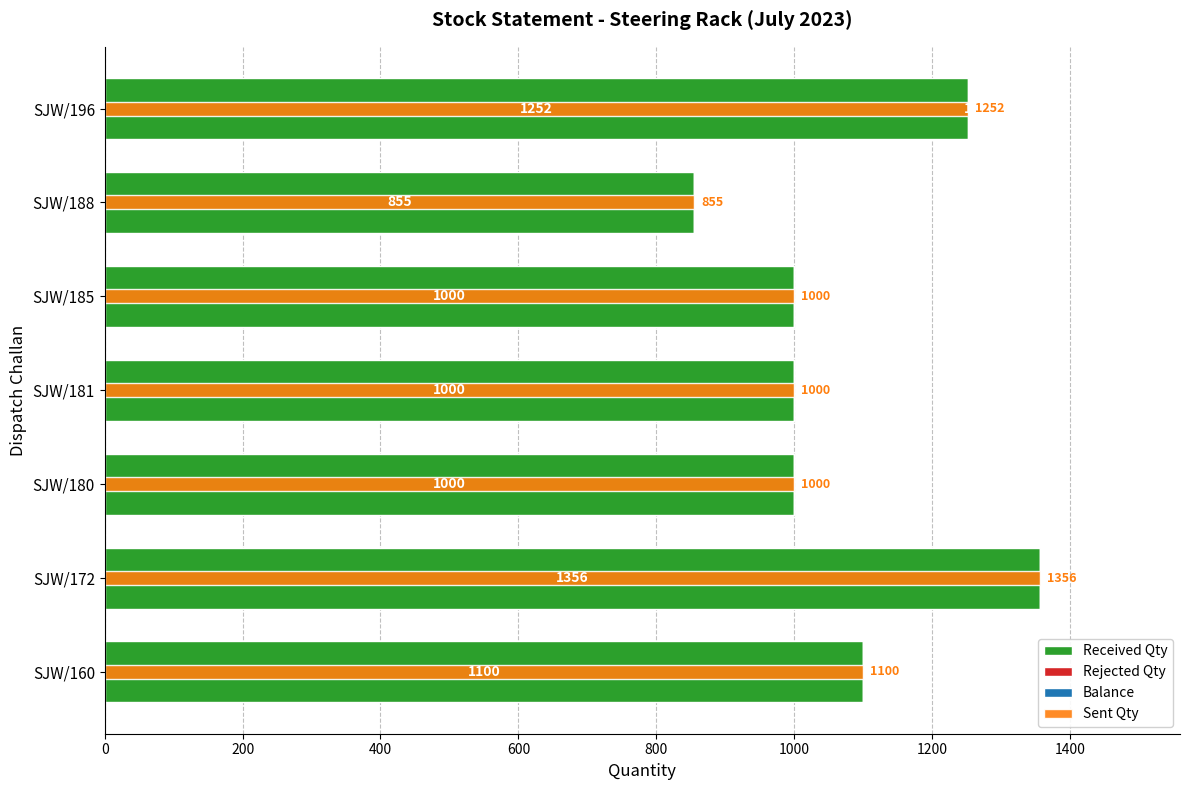

How many groups of bars are there?

7